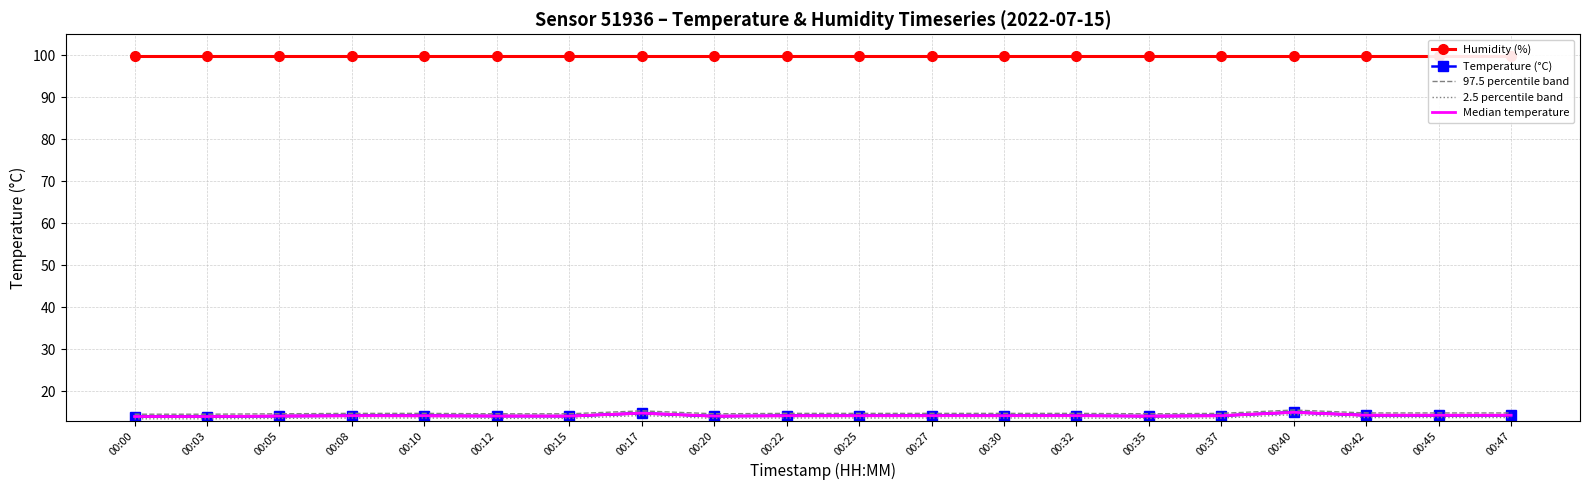

Reading right to left, transcribe all the data shown in this chart.

Humidity (%): 99.9	99.9	99.9	99.9	99.9	99.9	99.9	99.9	99.9	99.9	99.9	99.9	99.9	99.9	99.9	99.9	99.9	99.9	99.9	99.9
Temperature (°C): 14.3	14.3	14.3	15.0	14.2	14.1	14.2	14.2	14.2	14.2	14.2	14.1	14.8	14.1	14.1	14.2	14.2	14.1	14.0	14.0
97.5 percentile band: 14.9	14.9	14.9	15.6	14.8	14.7	14.8	14.8	14.8	14.8	14.8	14.7	15.4	14.7	14.7	14.8	14.8	14.7	14.6	14.6
2.5 percentile band: 13.8	13.8	13.8	14.4	13.6	13.5	13.6	13.6	13.6	13.6	13.6	13.5	14.2	13.5	13.5	13.6	13.6	13.5	13.4	13.4
Median temperature: 14.3	14.3	14.3	15.0	14.2	14.1	14.2	14.2	14.2	14.2	14.2	14.1	14.8	14.1	14.1	14.2	14.2	14.1	14.0	14.0